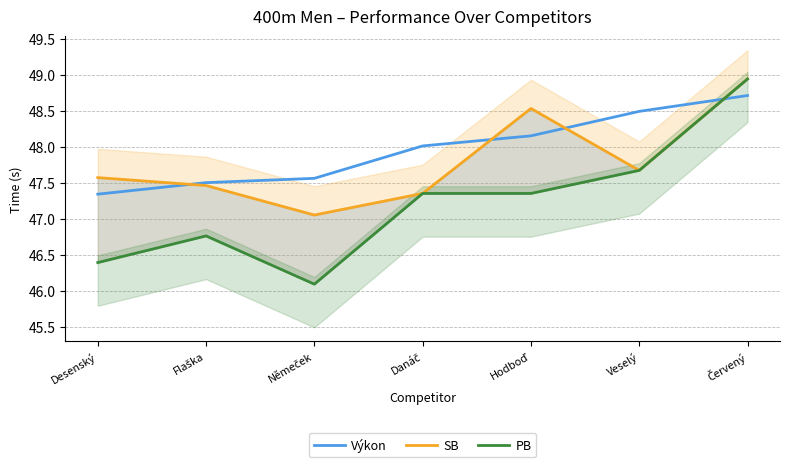

At which label does PB first exceed 47?

Danáč